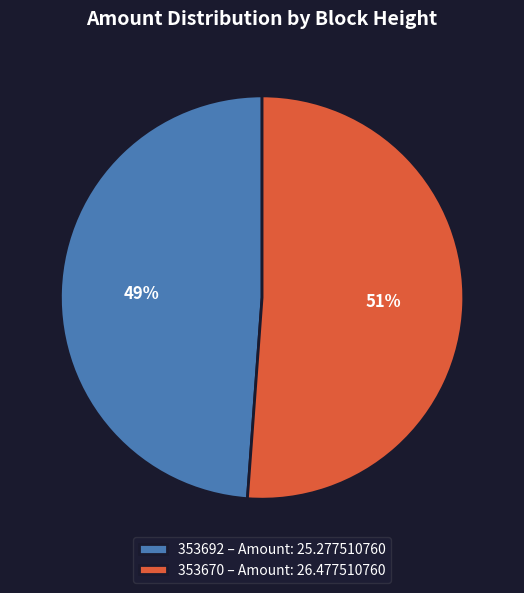

Is the sum of 353670 – Amount: 26.477510760 and 353692 – Amount: 25.277510760 greater than half?

Yes